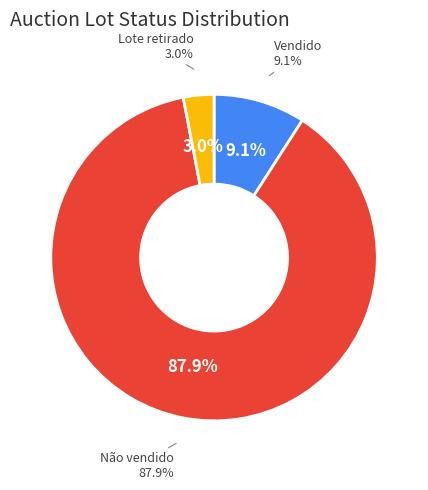

To the nearest percent, what portion does Não vendido represent?

88%